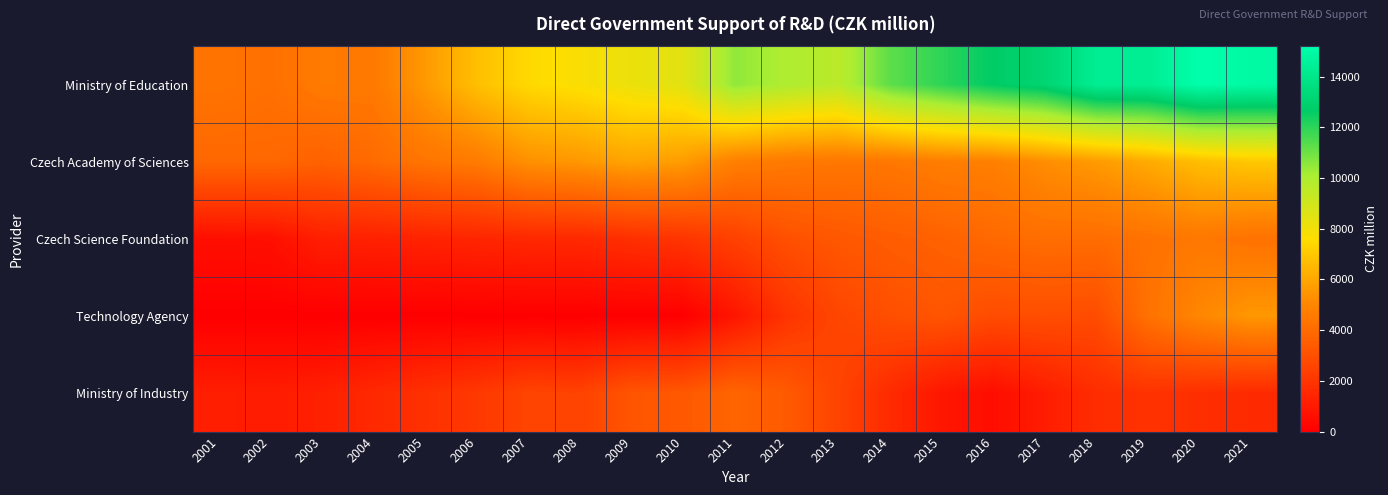

Reading left to right, transcribe all the data shown in this chart.

Ministry of Education: 2001=4325.1	2002=4183.7	2003=4583.3	2004=4538.4	2005=5592.2	2006=6705.6	2007=7470.7	2008=7769.4	2009=8173.2	2010=8448.3	2011=10511.3	2012=9968.4	2013=9637.0	2014=11243.4	2015=11958.4	2016=12665.9	2017=13102.0	2018=14309.5	2019=14316.6	2020=15199.7	2021=14950.9
Czech Academy of Sciences: 2001=3884.5	2002=3888.9	2003=3647.4	2004=4005.2	2005=4355.1	2006=4603.7	2007=5330.7	2008=5541.5	2009=5900.9	2010=5675.2	2011=4755.7	2012=4545.7	2013=4449.2	2014=4443.6	2015=4693.8	2016=4773.6	2017=5231.7	2018=5619.7	2019=6093.4	2020=6667.3	2021=6947.9
Czech Science Foundation: 2001=577.2	2002=612.8	2003=1183.0	2004=1242.2	2005=1307.2	2006=1404.6	2007=1508.9	2008=1540.1	2009=1783.6	2010=1987.8	2011=2438.1	2012=2987.7	2013=3258.0	2014=3463.4	2015=3654.5	2016=3926.2	2017=4104.6	2018=4060.4	2019=4257.9	2020=4477.4	2021=4266.2
Technology Agency: 2001=0.0	2002=0.0	2003=0.0	2004=0.0	2005=0.0	2006=0.0	2007=0.0	2008=0.0	2009=0.8	2010=14.5	2011=815.1	2012=1946.2	2013=2625.8	2014=2946.0	2015=3173.2	2016=2841.6	2017=2927.1	2018=2854.0	2019=4249.7	2020=5025.8	2021=5550.4
Ministry of Industry: 2001=1152.4	2002=1083.5	2003=1205.2	2004=1541.9	2005=1825.8	2006=2122.5	2007=2551.4	2008=2495.3	2009=3177.4	2010=3296.0	2011=3790.8	2012=3360.6	2013=2548.4	2014=1610.5	2015=867.3	2016=528.1	2017=1090.3	2018=1687.1	2019=1892.9	2020=1752.7	2021=1592.8